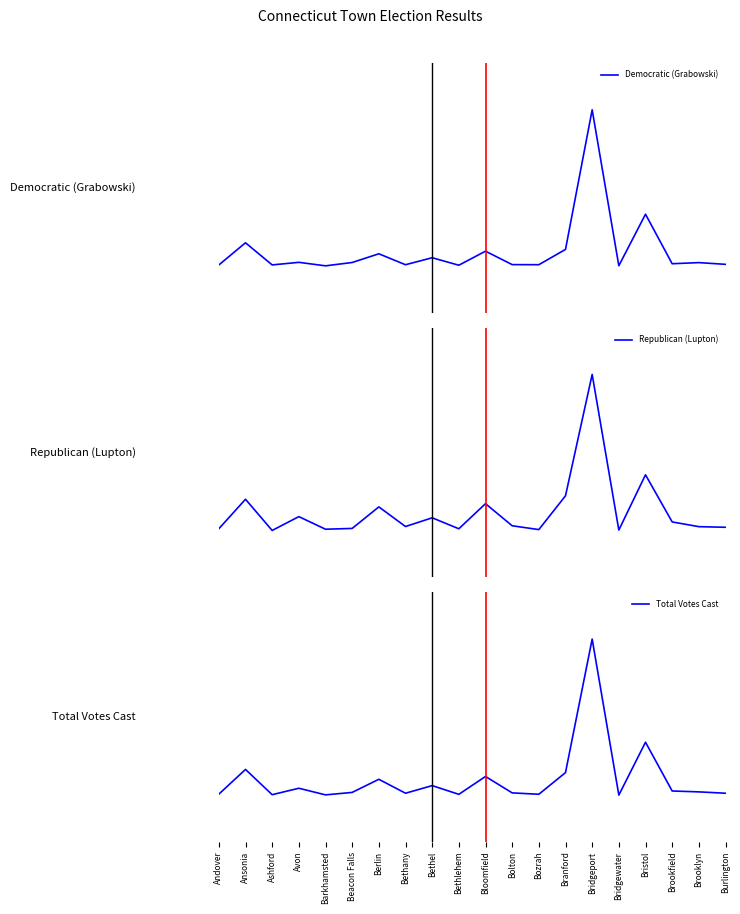

Between Ansonia and Bloomfield, which series saw the biggest shift?

Democratic (Grabowski)